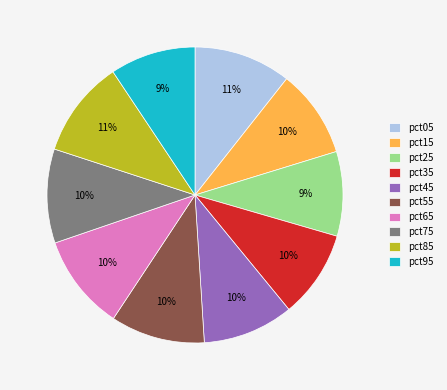

Combined, do pct15 and pct45 account for over 50%?

No